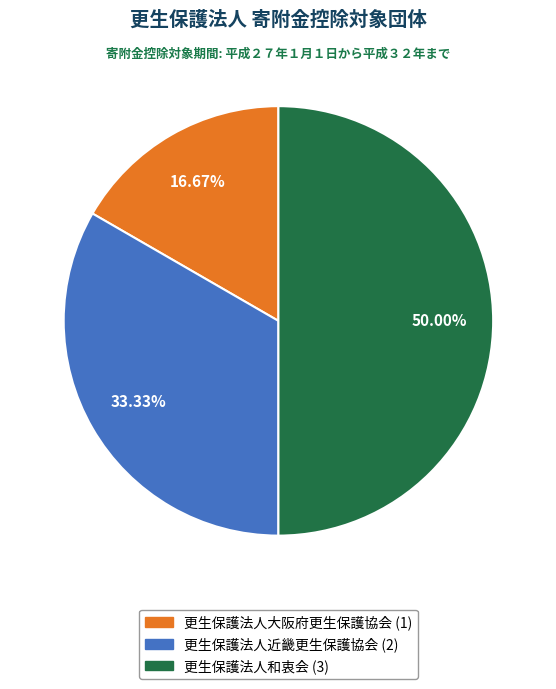

To the nearest percent, what is the combined percentage of 更生保護法人大阪府更生保護協会 and 更生保護法人近畿更生保護協会?

50%